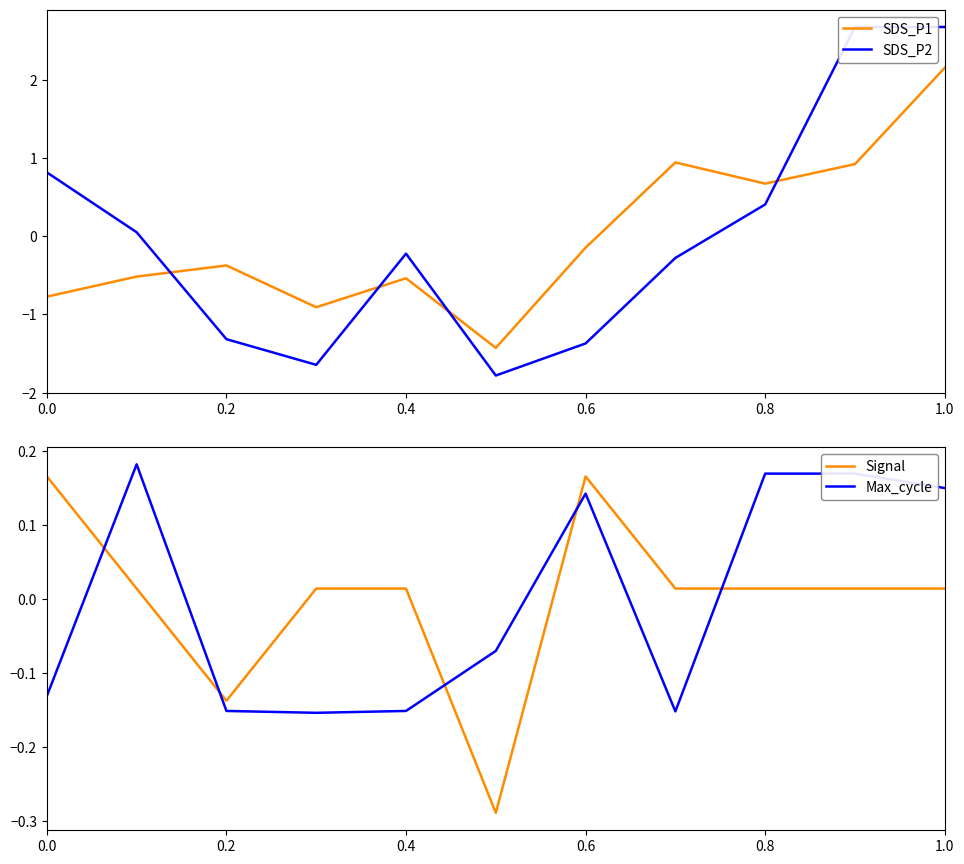

List the series in order of their peak value, lowest first.

Signal, Max_cycle, SDS_P1, SDS_P2